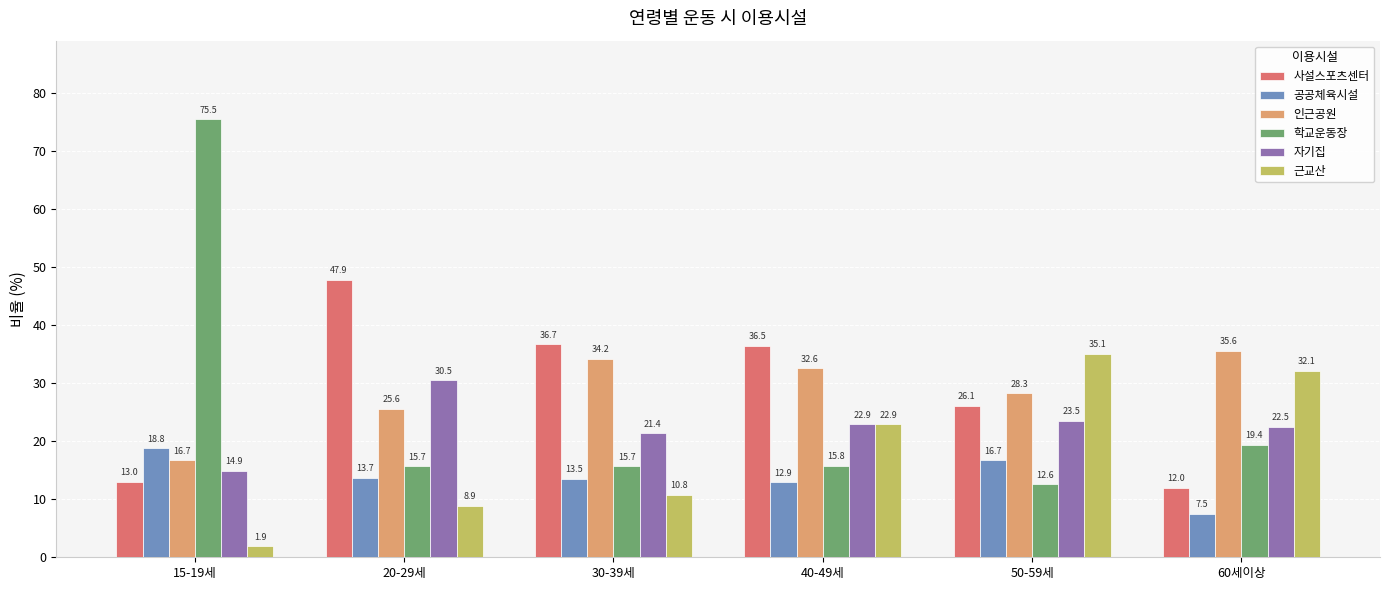

What is the value of the 인근공원 bar at the 3rd from the left?

34.2